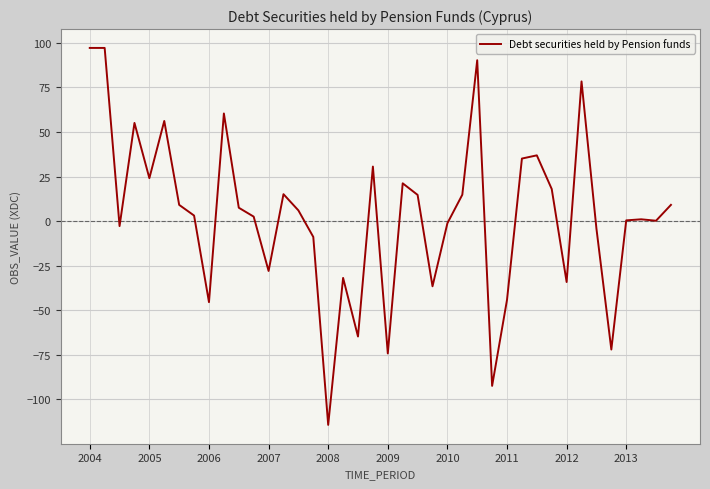

What is the minimum value shown in the chart?

-114.4